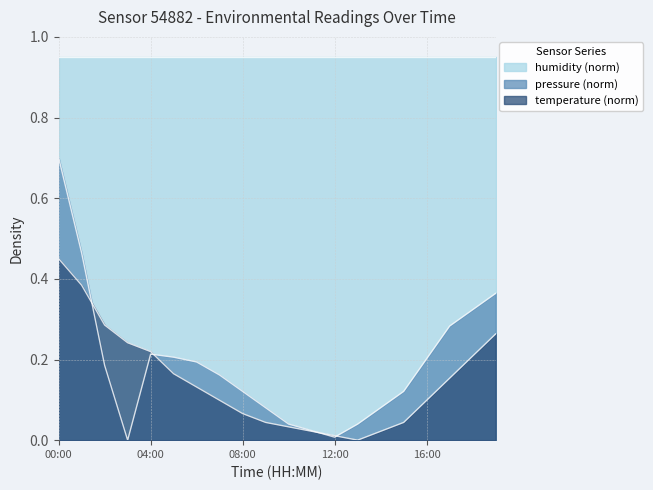

What is the highest value of the temperature series?

0.5